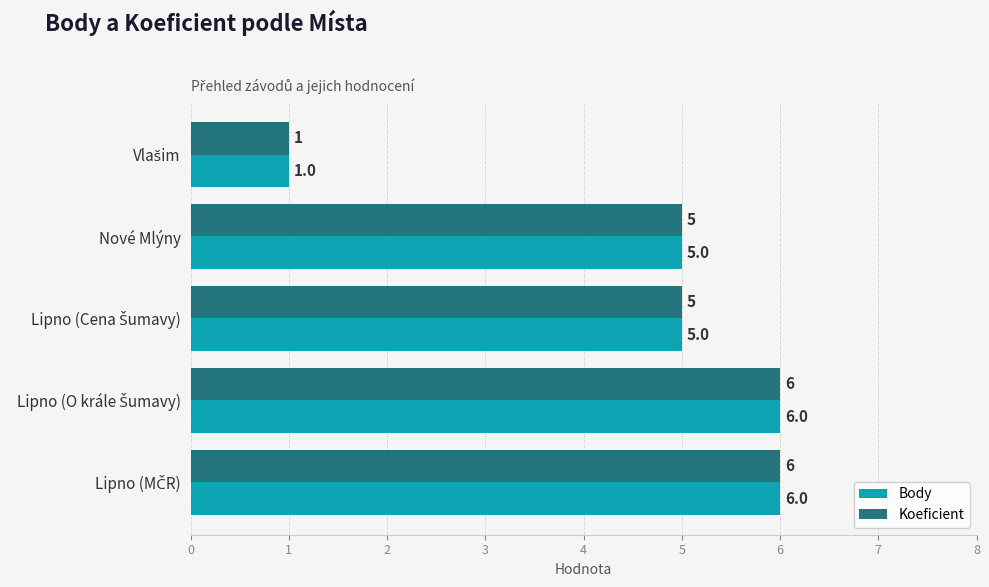

What is the total value across all series at Nové Mlýny?

10